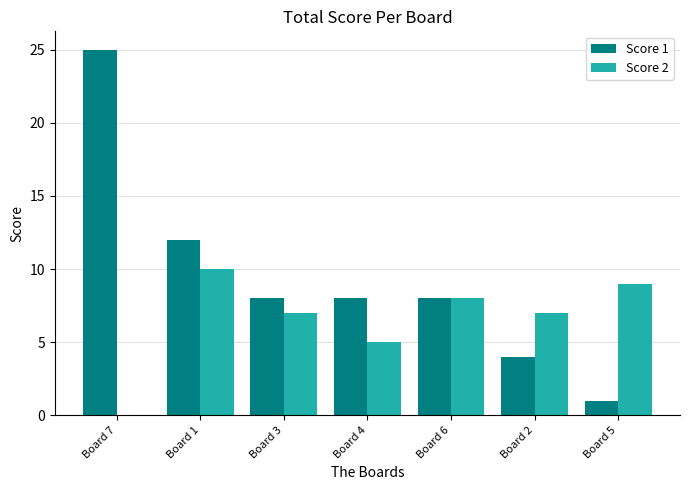

How many groups of bars are there?

7